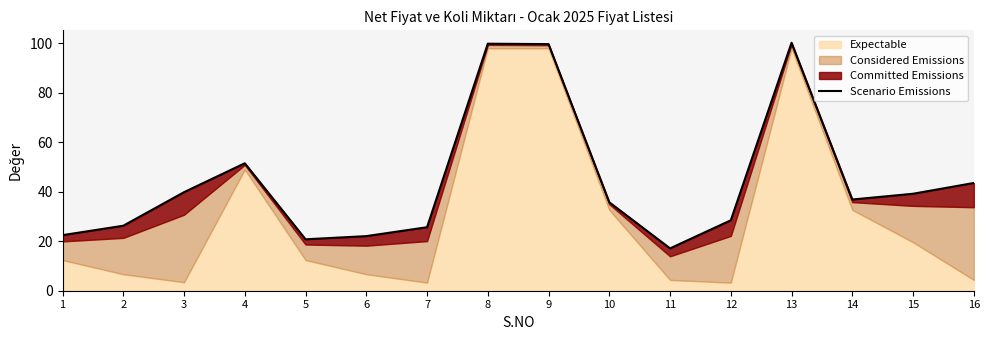

Which has a higher value, 6 or 10?

10